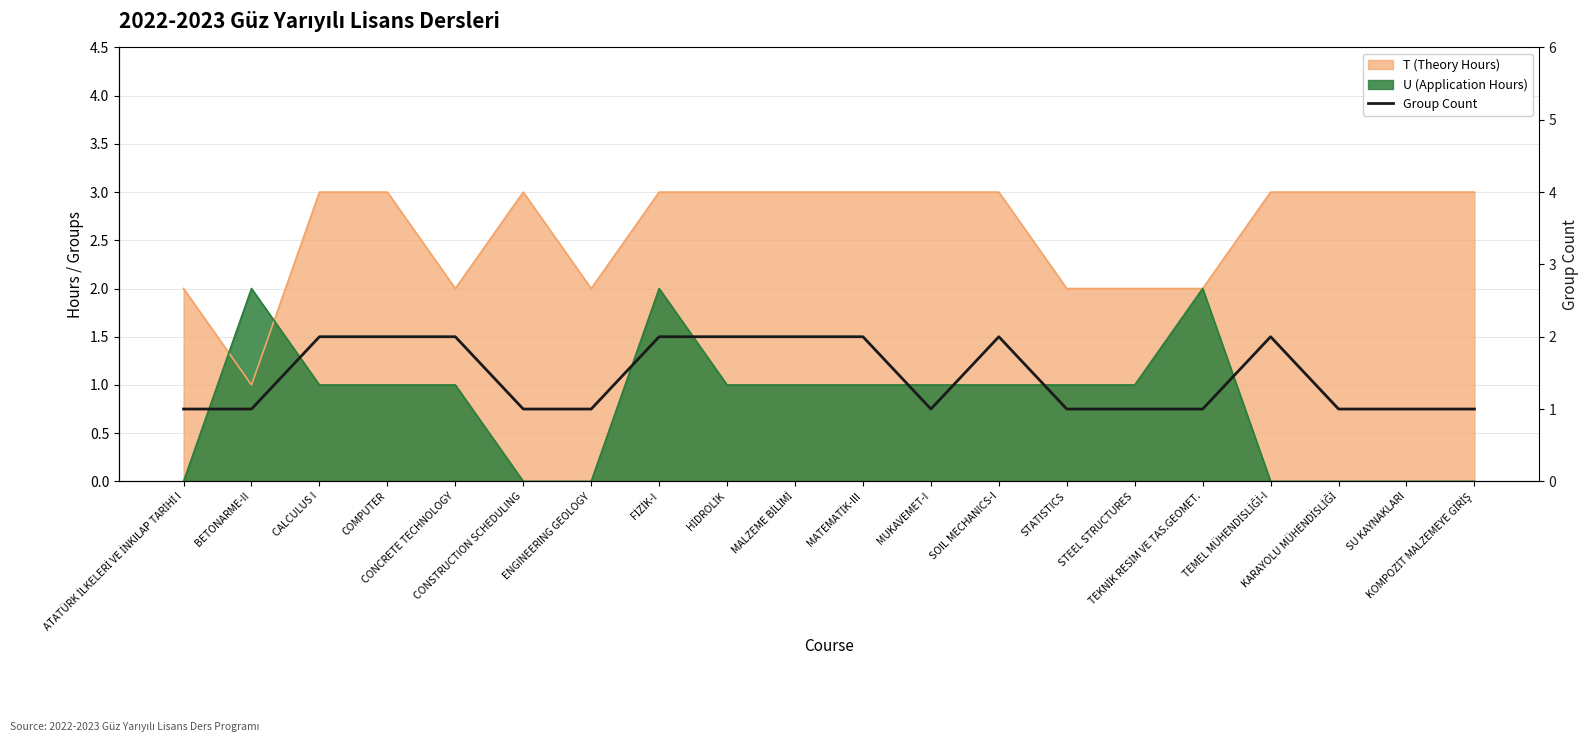

Approximately how many times larger is the value at COMPUTER compared to FİZİK-I?

1.0